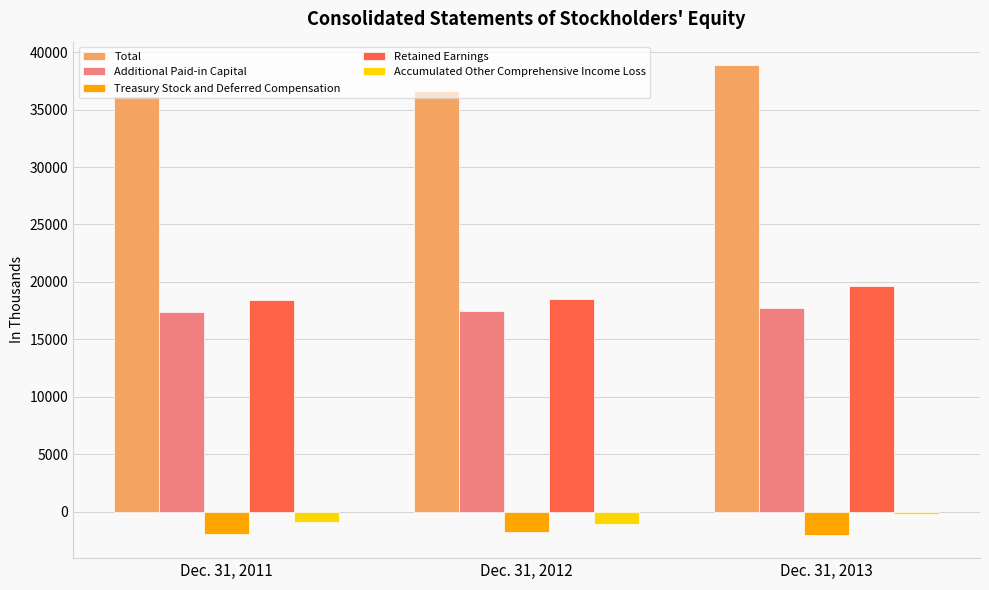

What are all the series names shown in the legend?

Total, Additional Paid-in Capital, Treasury Stock and Deferred Compensation, Retained Earnings, Accumulated Other Comprehensive Income Loss